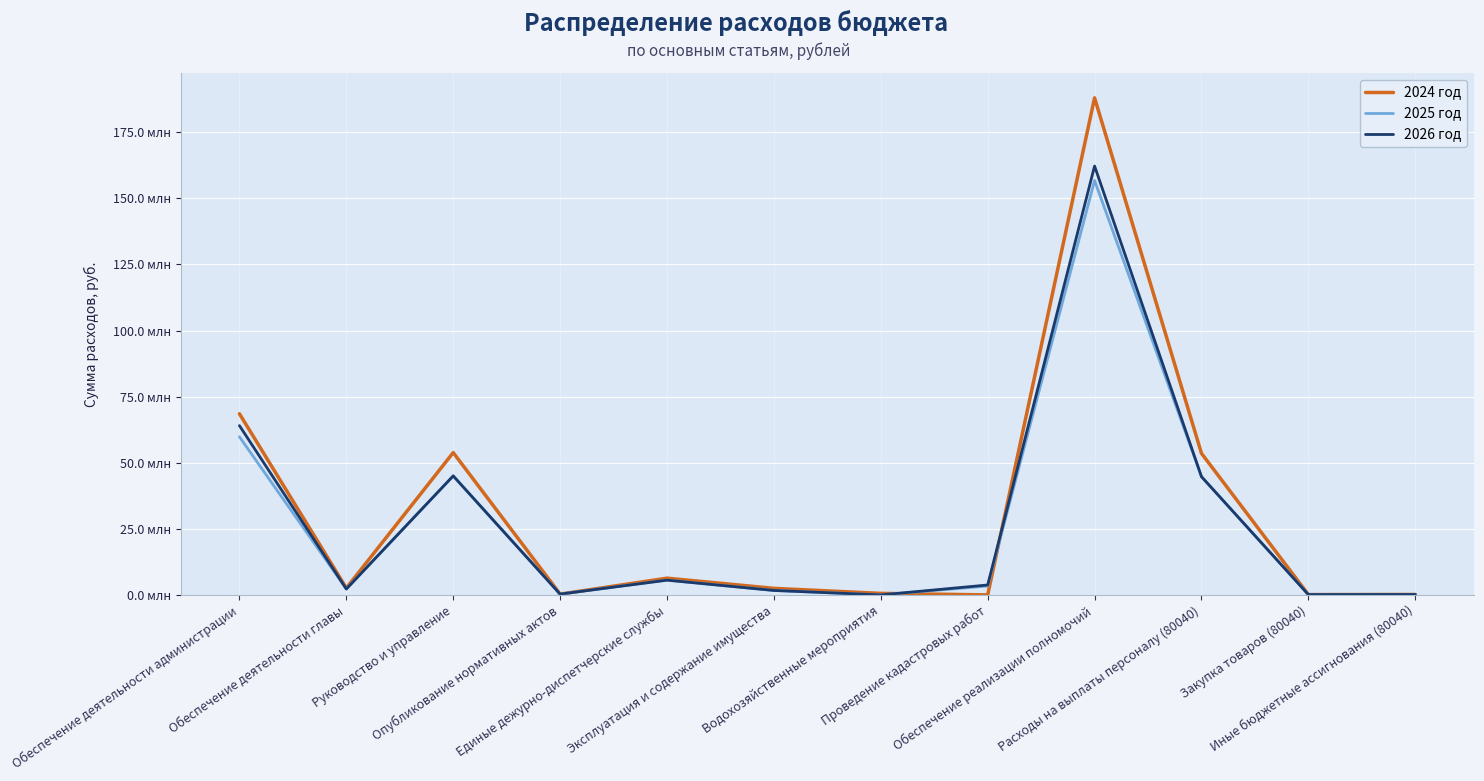

At Единые дежурно-диспетчерские службы, list the series in order from smallest to largest.

2025 год, 2026 год, 2024 год